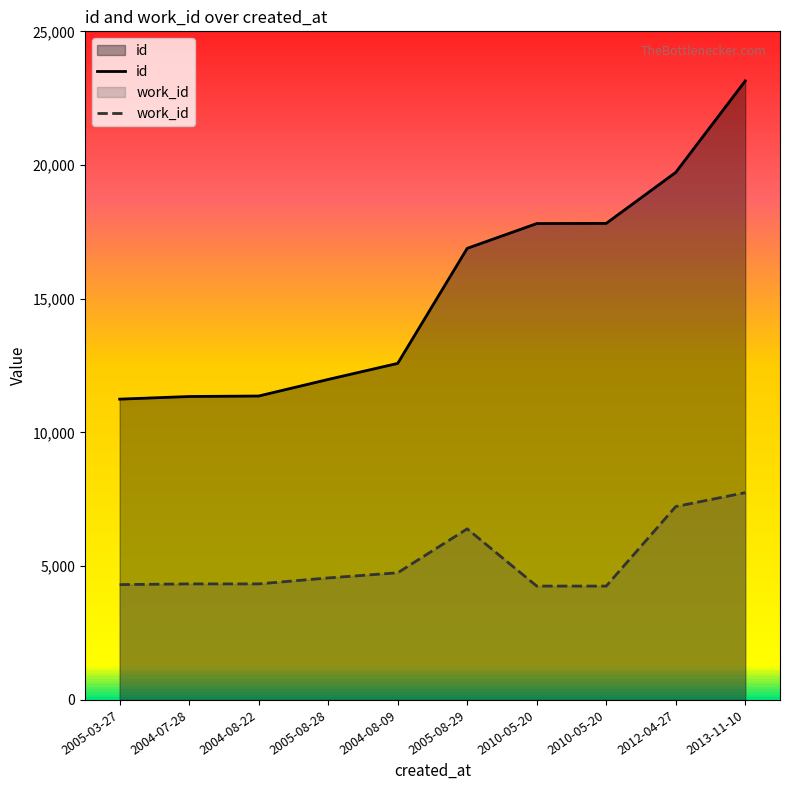

How many interior local peaks does the work_id series have?

1